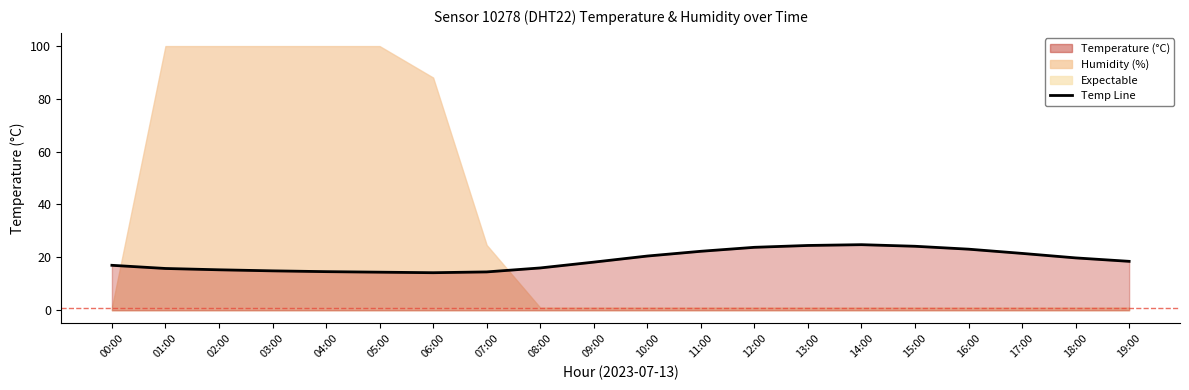

Reading right to left, what are all the values shown in this chart?

18.5	19.8	21.5	23.1	24.2	24.8	24.5	23.8	22.3	20.5	18.2	16.0	14.5	14.2	14.4	14.6	14.9	15.3	15.8	17.0